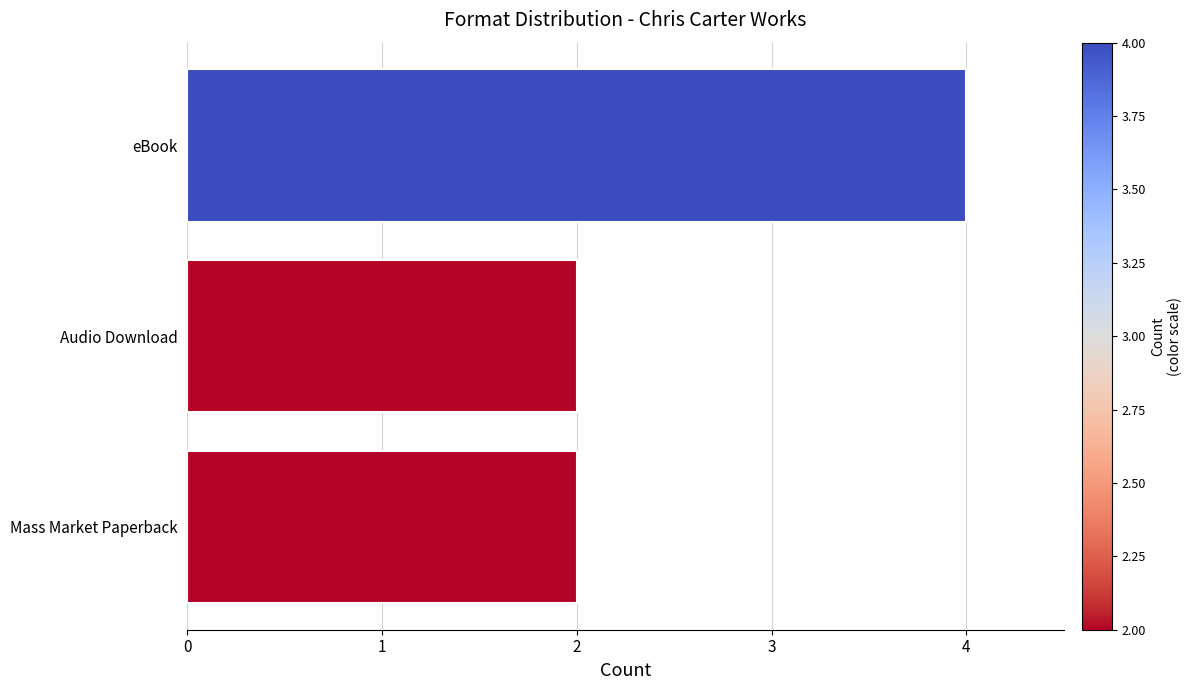

What is the average value?

3